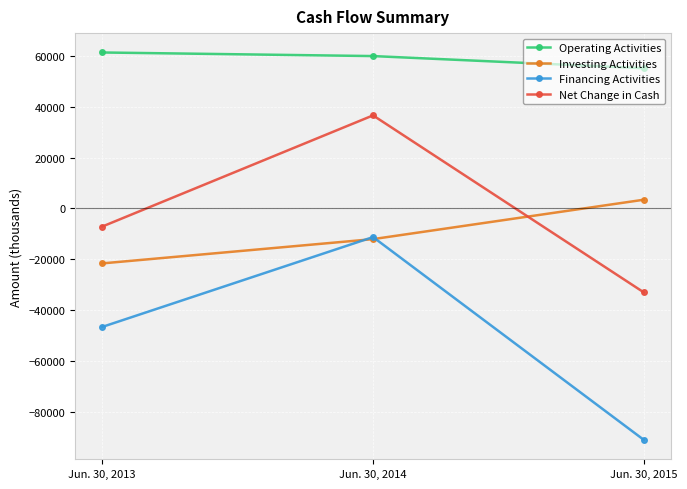

Between Jun. 30, 2014 and Jun. 30, 2015, which series saw the biggest shift?

Financing Activities